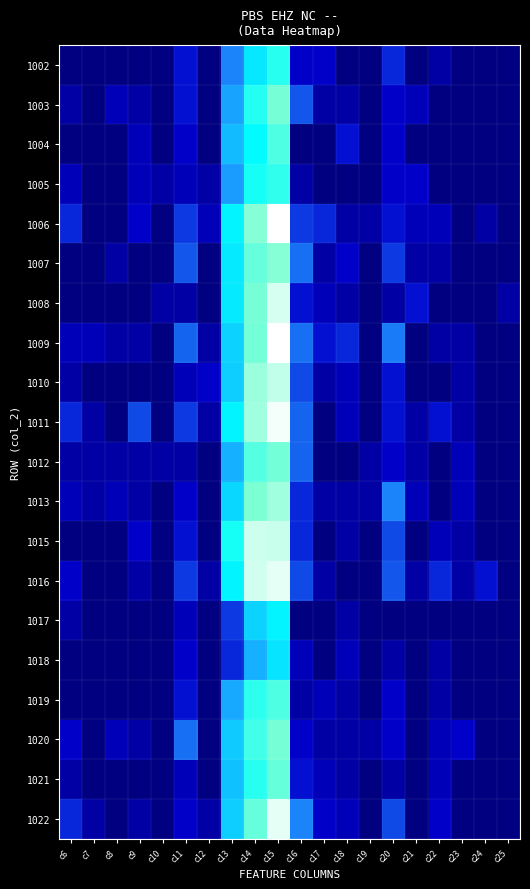

Which has a higher value, c16 or c25?

c16